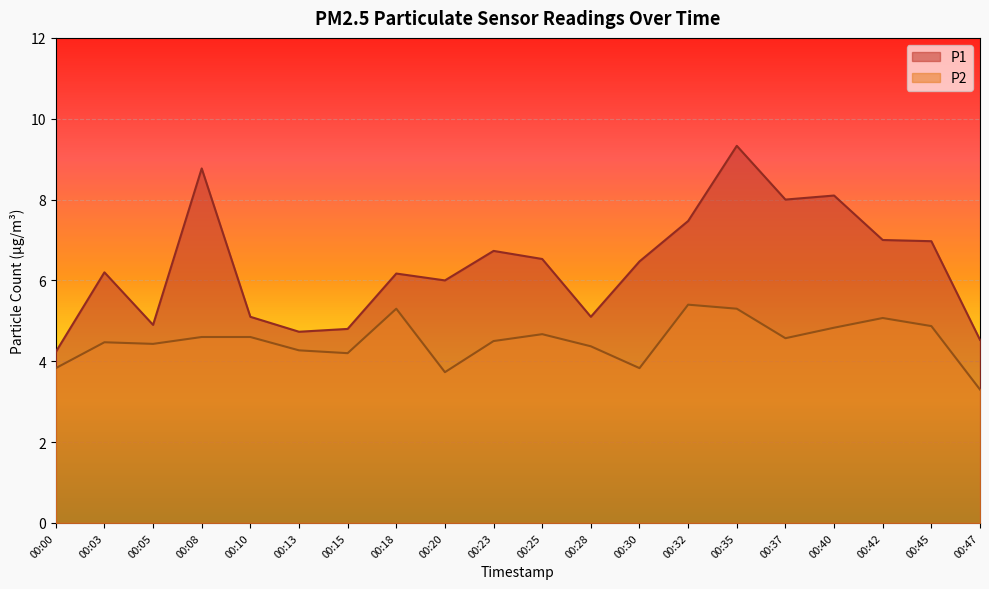

What is the spread (max minus min) of values at 00:15?

0.6